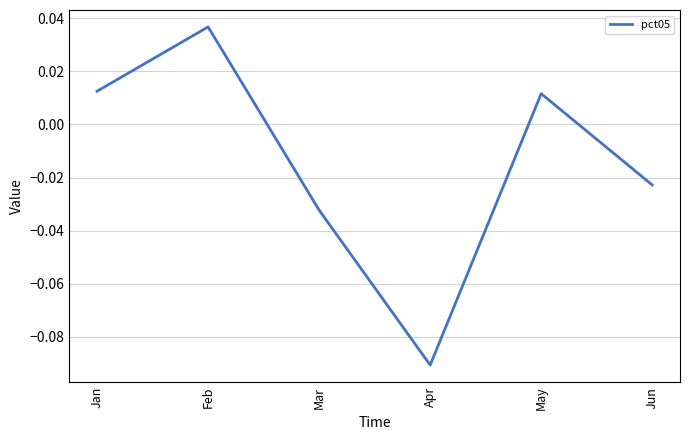

Which label corresponds to the largest value in the chart?

Feb